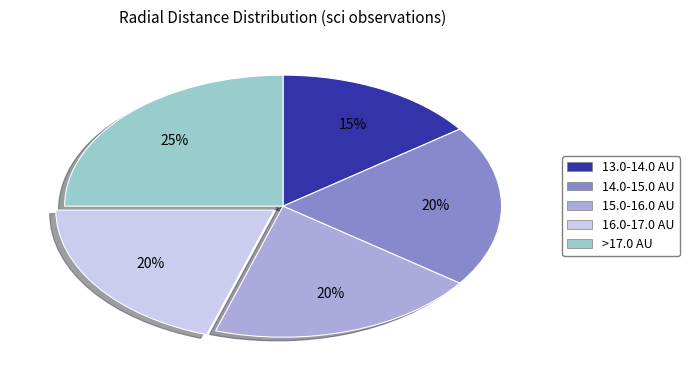

To the nearest percent, what is the average slice percentage?

20%